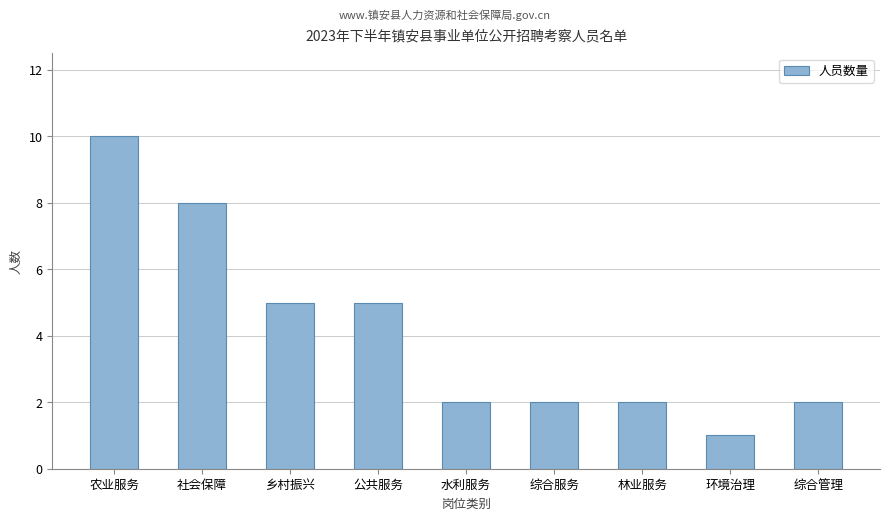

Reading right to left, list all the values displayed in this chart.

2	1	2	2	2	5	5	8	10